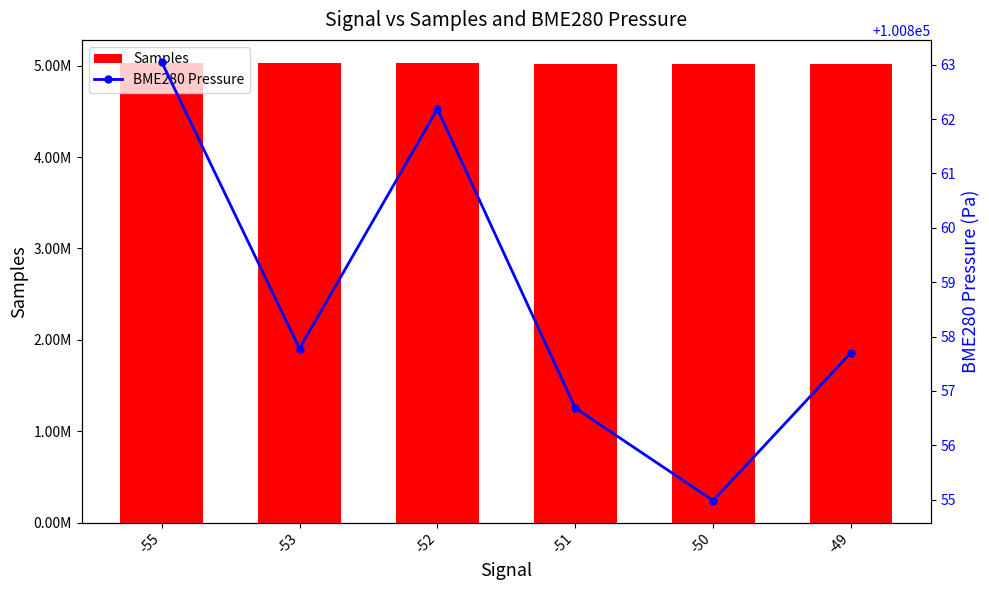

At -50, list the series in order from smallest to largest.

BME280 Pressure, Samples